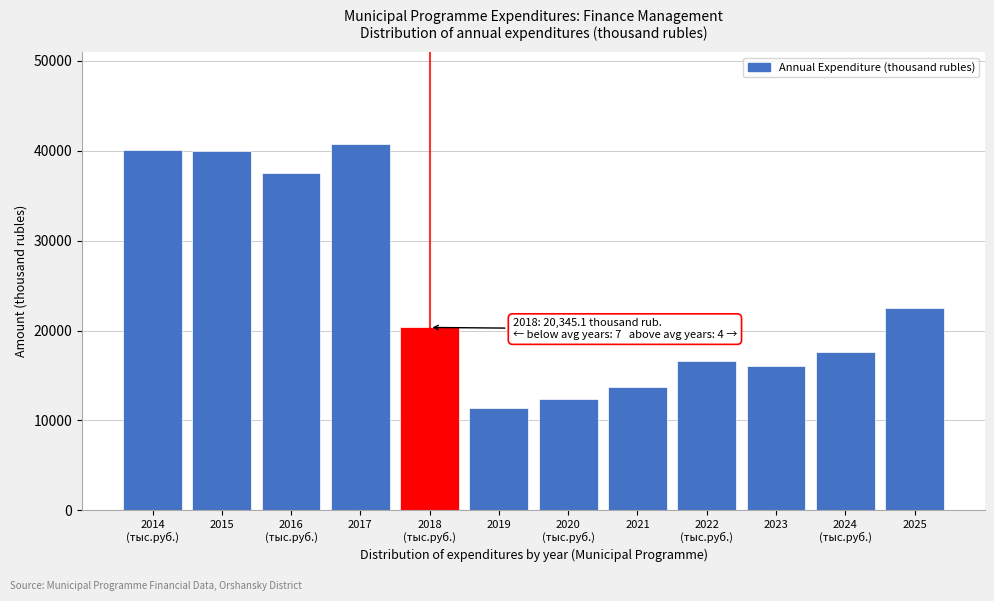

What is the sum of all values?

288901.8